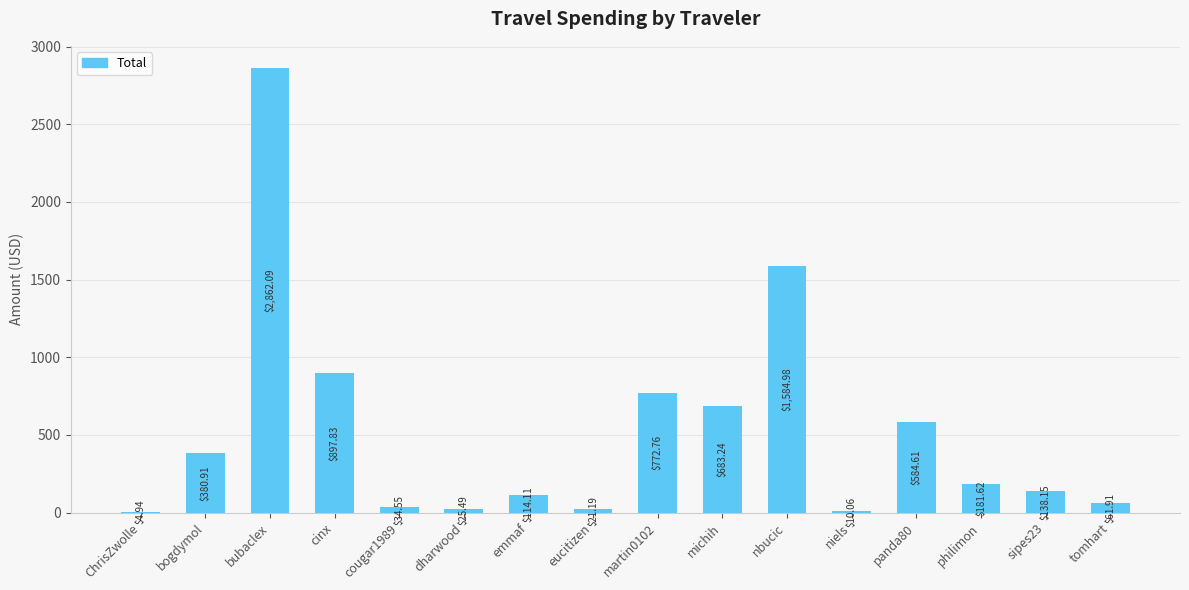

At which label is the value closest to 1433?

nbucic